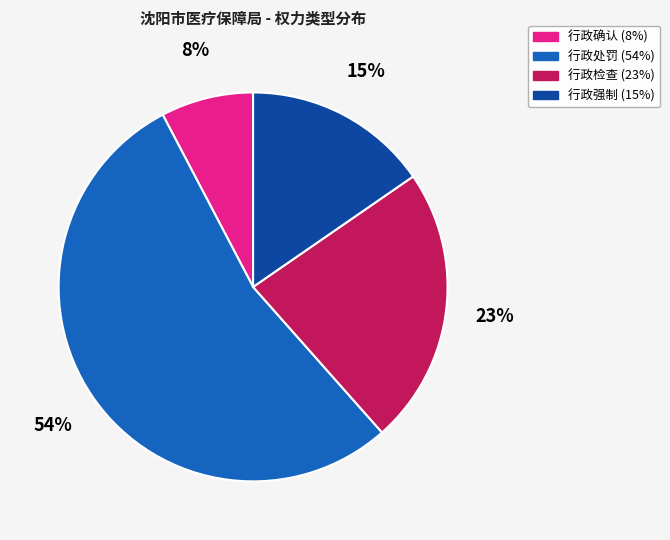

Approximately how many times larger is the value at 行政检查 compared to 行政强制?

1.5